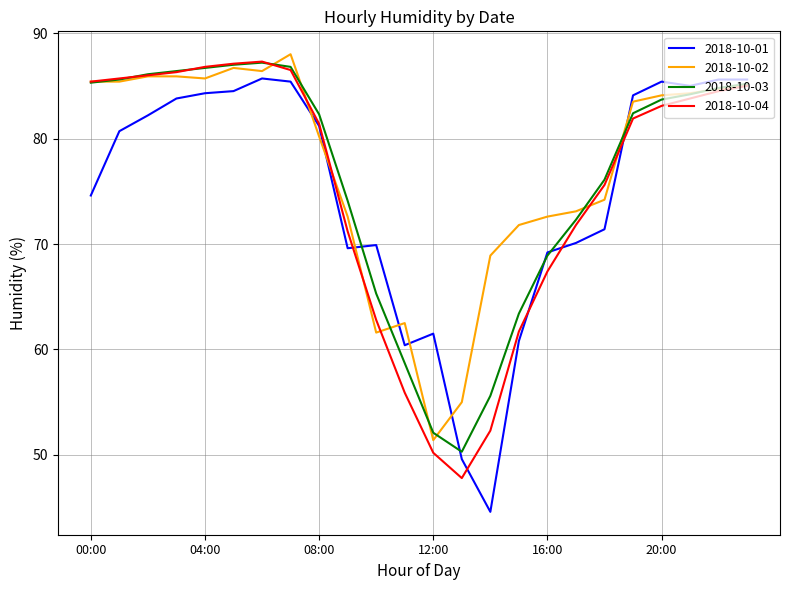

What is the minimum value for 2018-10-02?

51.4